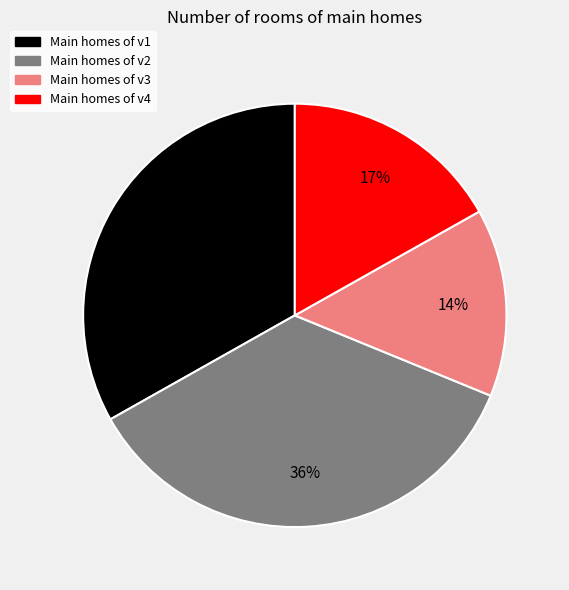

True or false: Main homes of v3 accounts for 14% of the total.

True